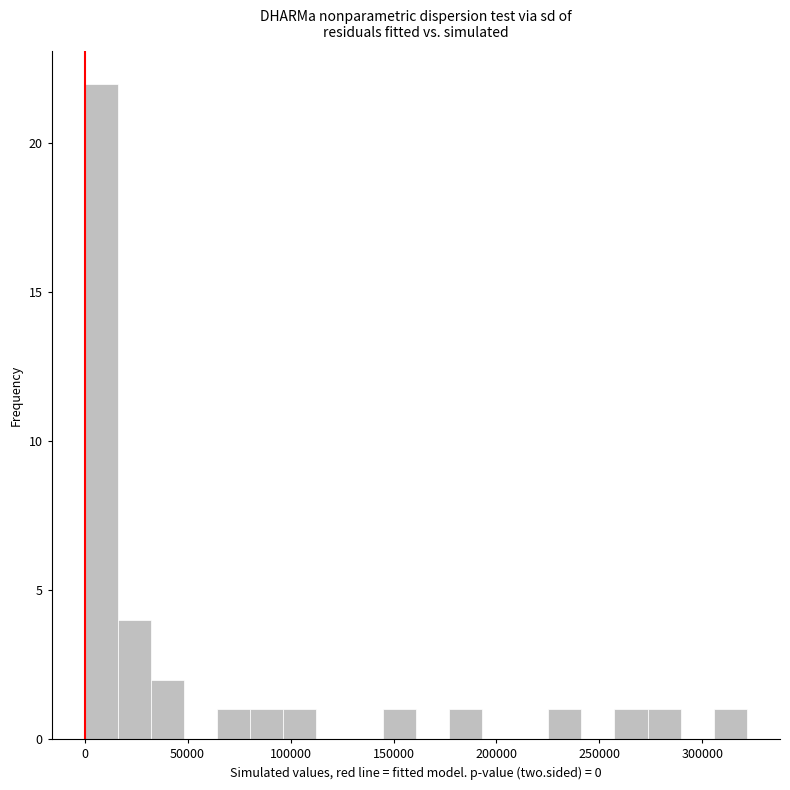

Read against the x-axis, roughly where is the centre of the tallest bar?

10000